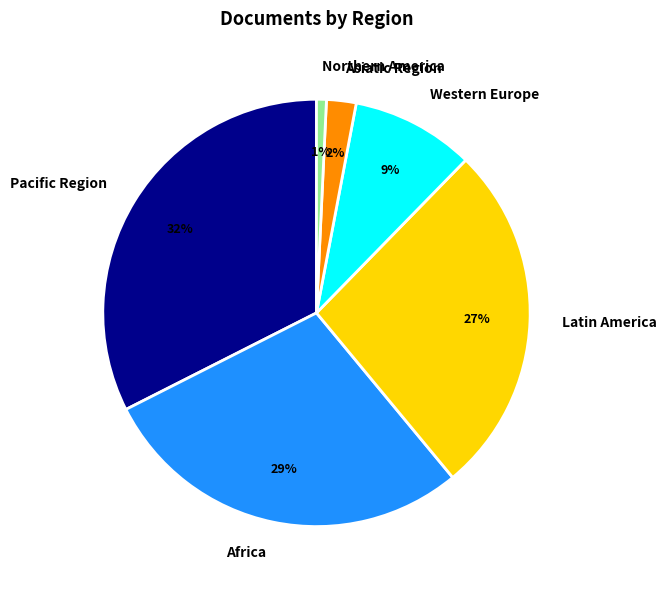

True or false: Africa accounts for 29% of the total.

True